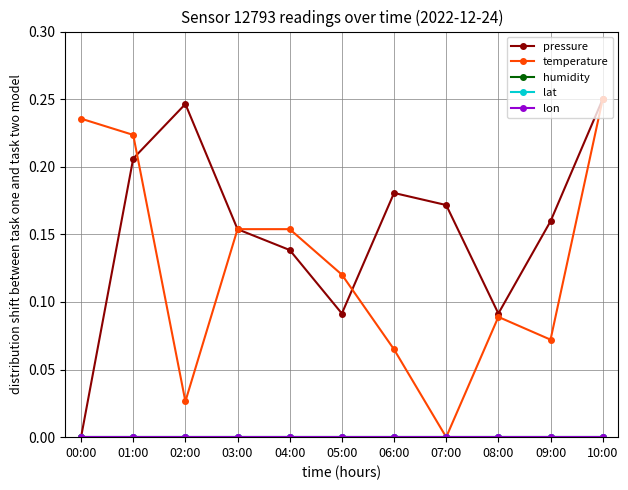

Does the chart have visible grid lines?

Yes